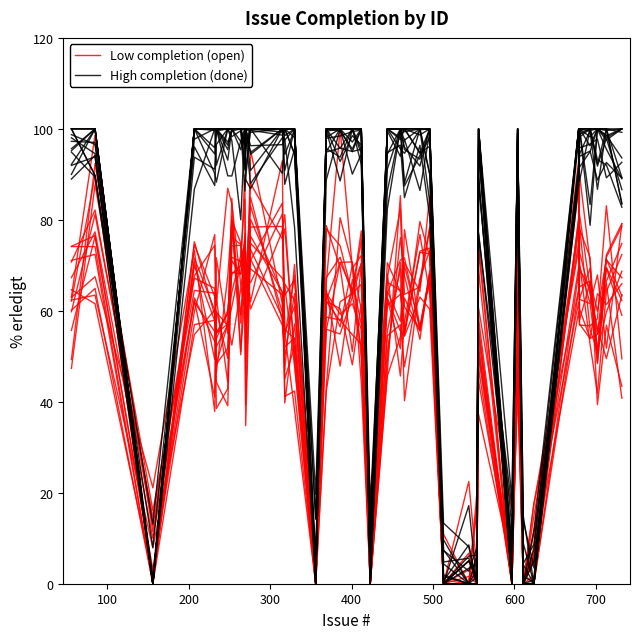

How many positive values does the Low completion (open) series have?

34